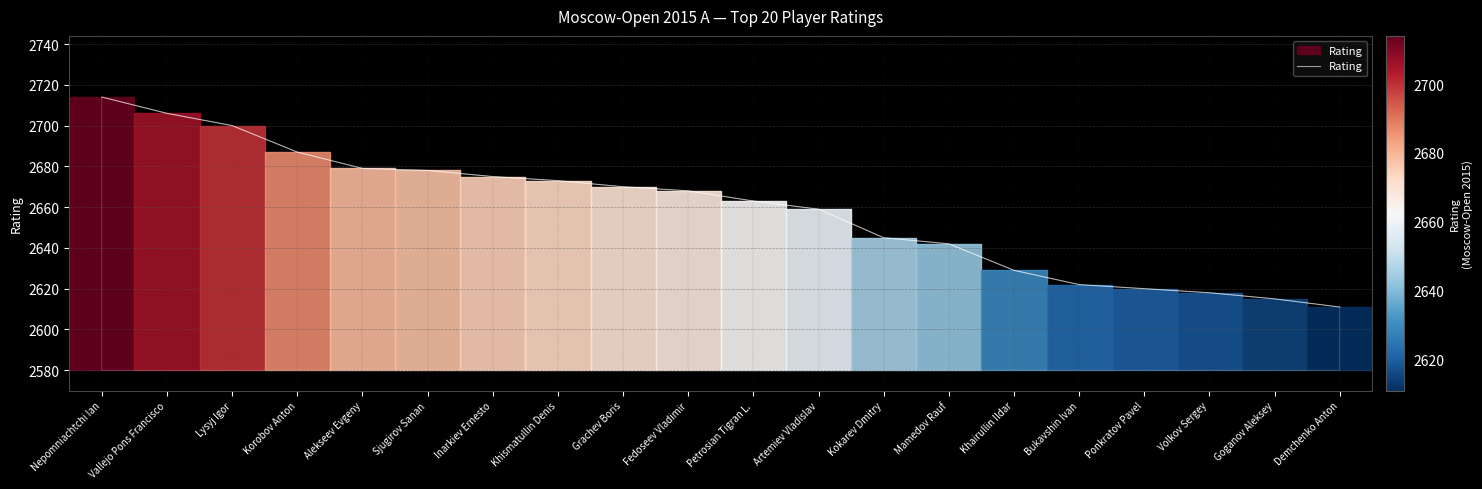

What is the sum of the values at Grachev Boris and Volkov Sergey?

5288